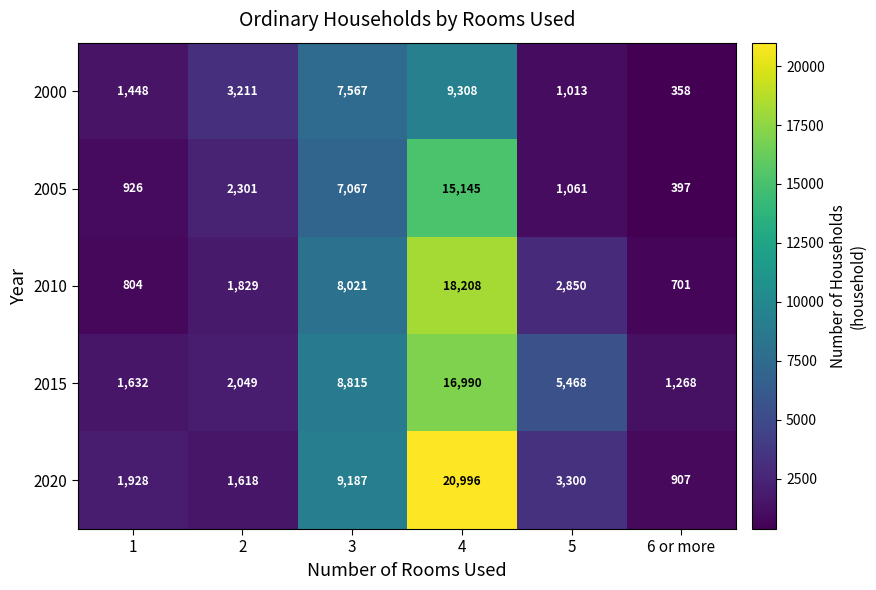

Which series has the widest spread of values?

2020